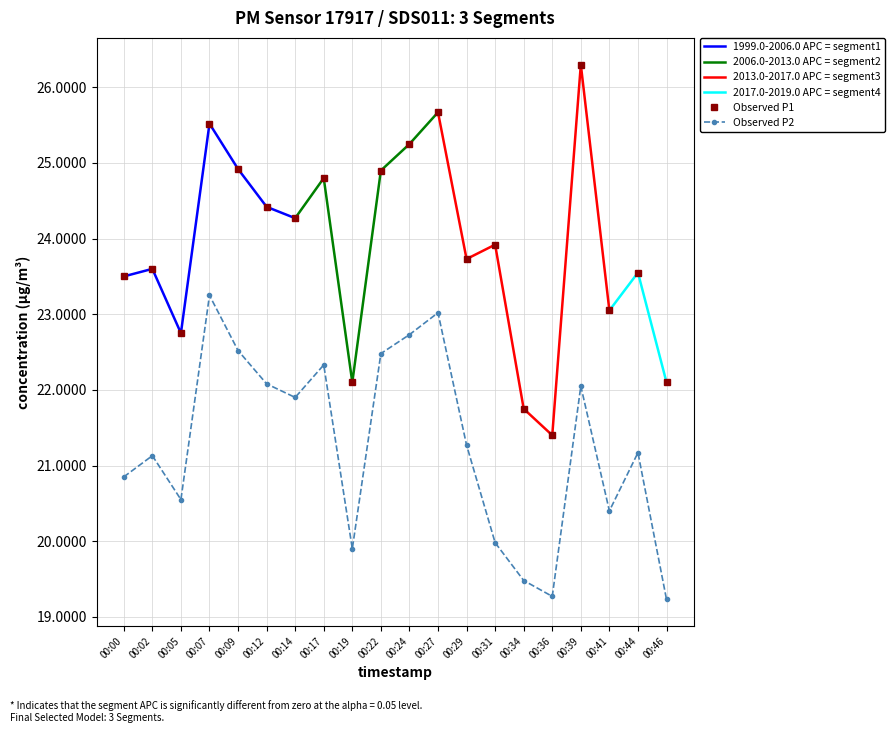

Does the chart have visible grid lines?

Yes